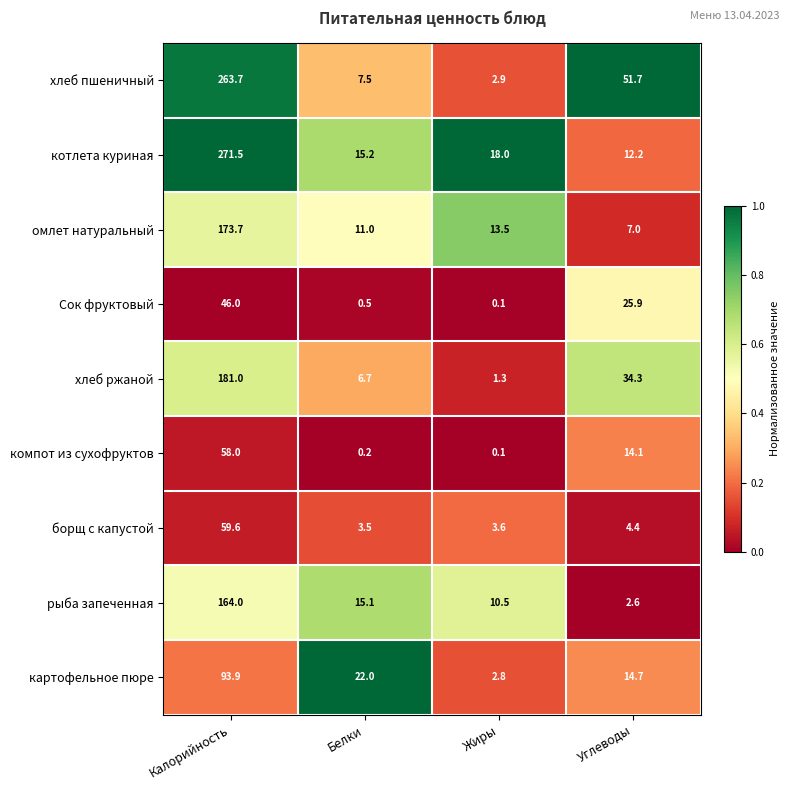

At how many categories does at least one series exceed 0?

4